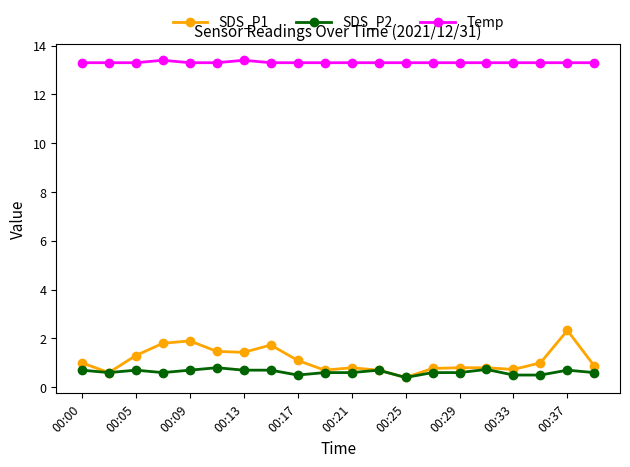

True or false: SDS_P1 and Temp cross at least once.

False